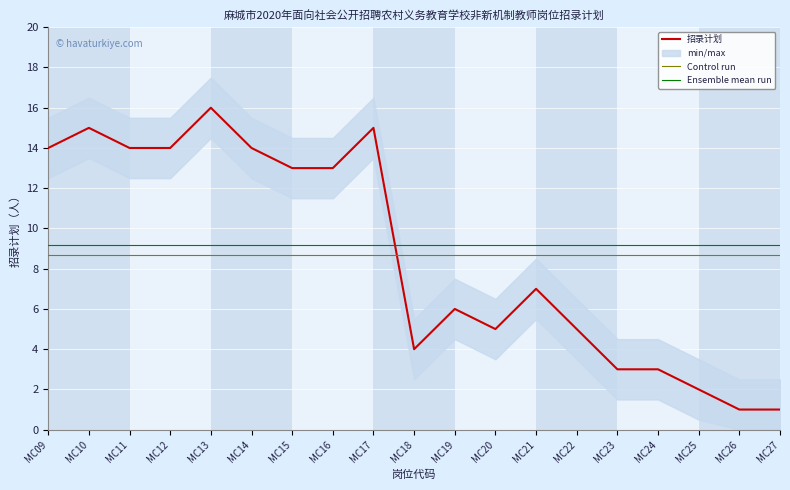

At which label does 招录计划 reach its minimum?

MC26